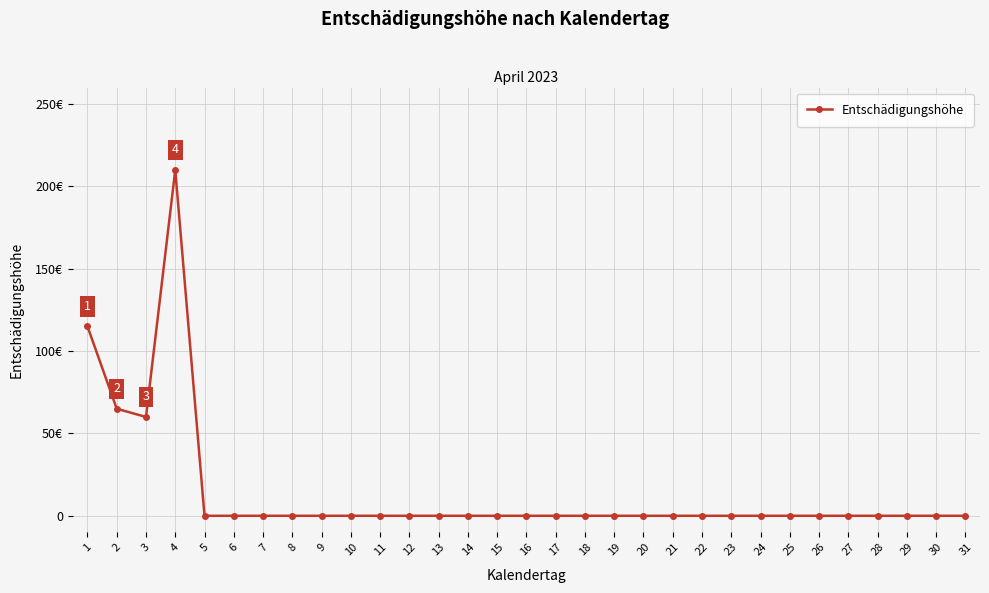

Is this an area chart (filled region under the line)?

No